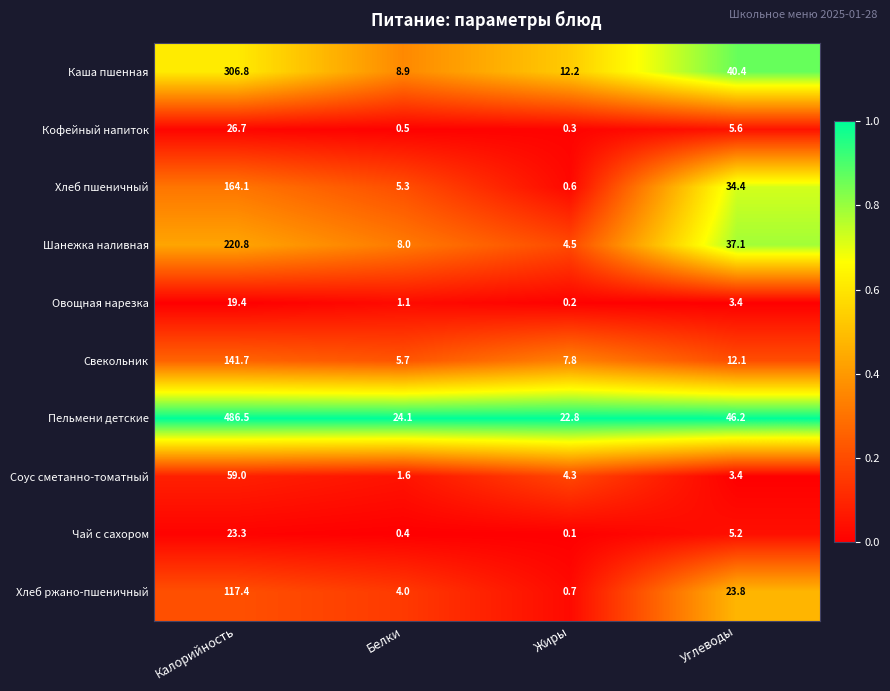

The Пельмени детские series shows 19.4 at Углеводы. True or false?

False